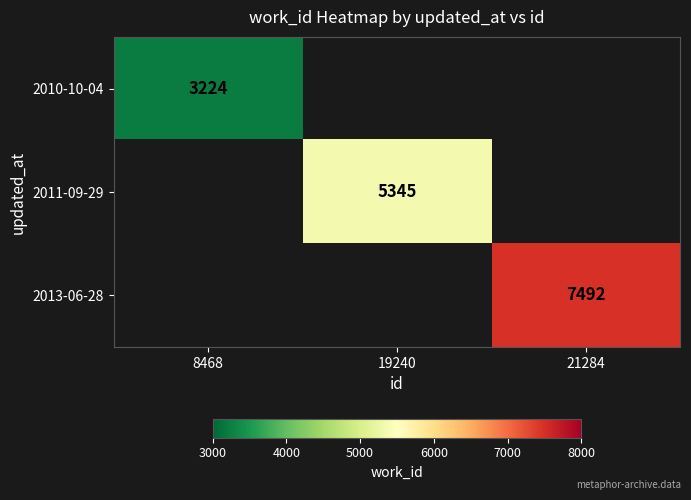

The value of 2010-10-04 at 8468 is 3224. True or false?

True